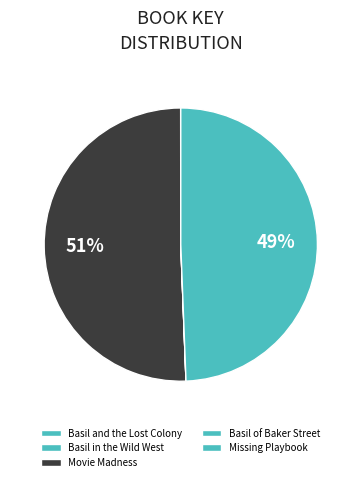

To the nearest percent, what is the difference between the Basil of Baker Street and Missing Playbook slice percentages?

49%